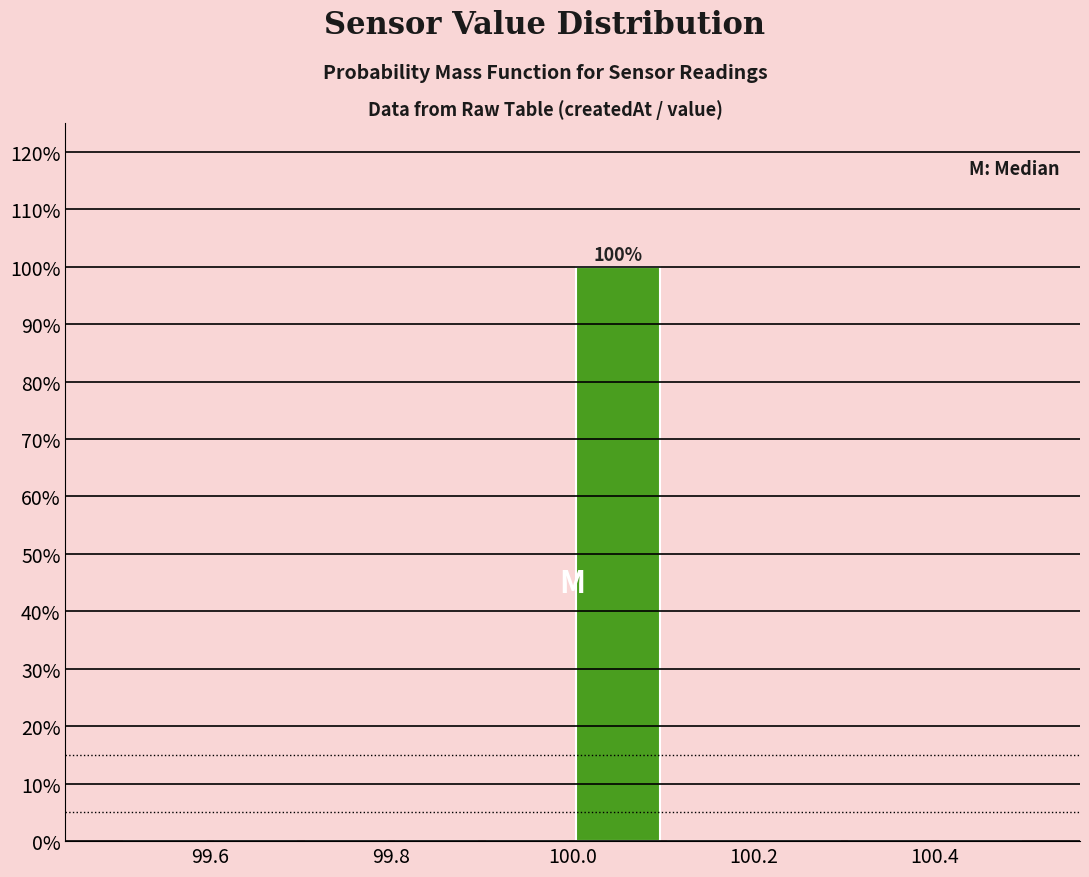

Which range on the x-axis has the tallest bar?

100.0 to 100.1